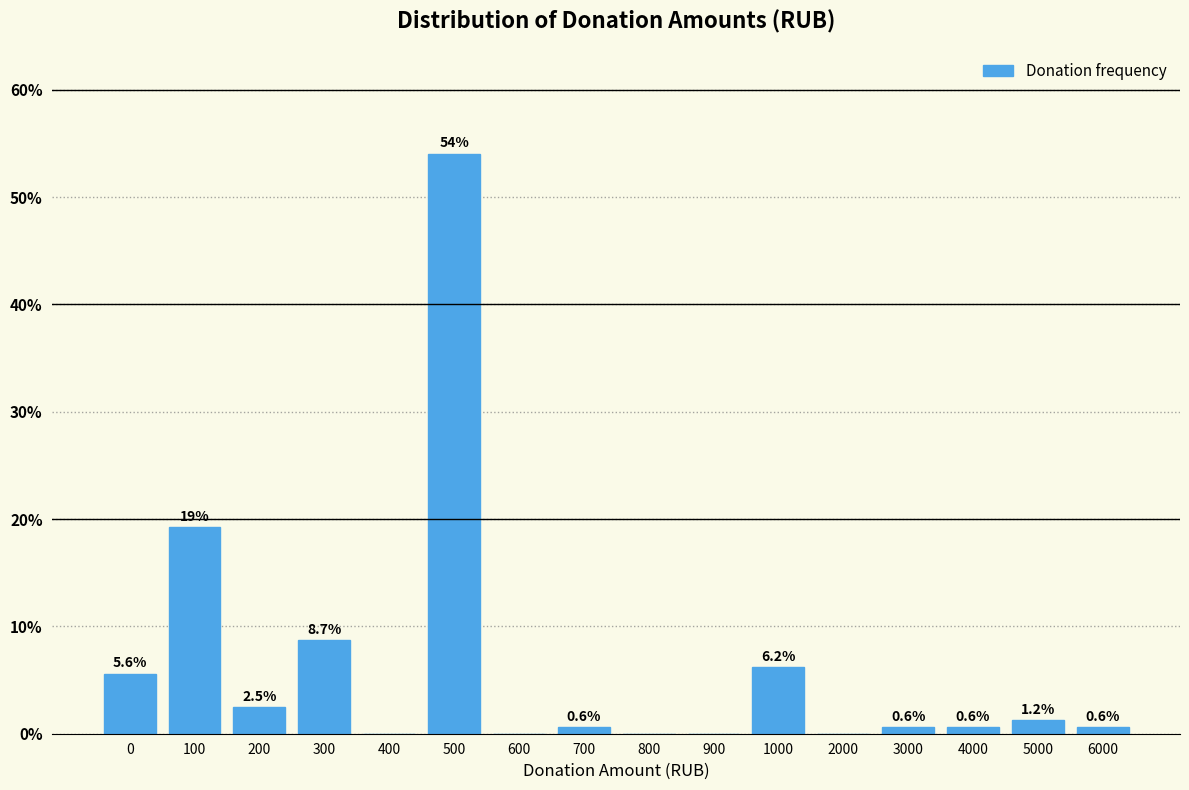

Reading left to right, transcribe all the data shown in this chart.

0=5.6	100=19.3	200=2.5	300=8.7	400=0.0	500=54.0	600=0.0	700=0.6	800=0.0	900=0.0	1000=6.2	2000=0.0	3000=0.6	4000=0.6	5000=1.2	6000=0.6